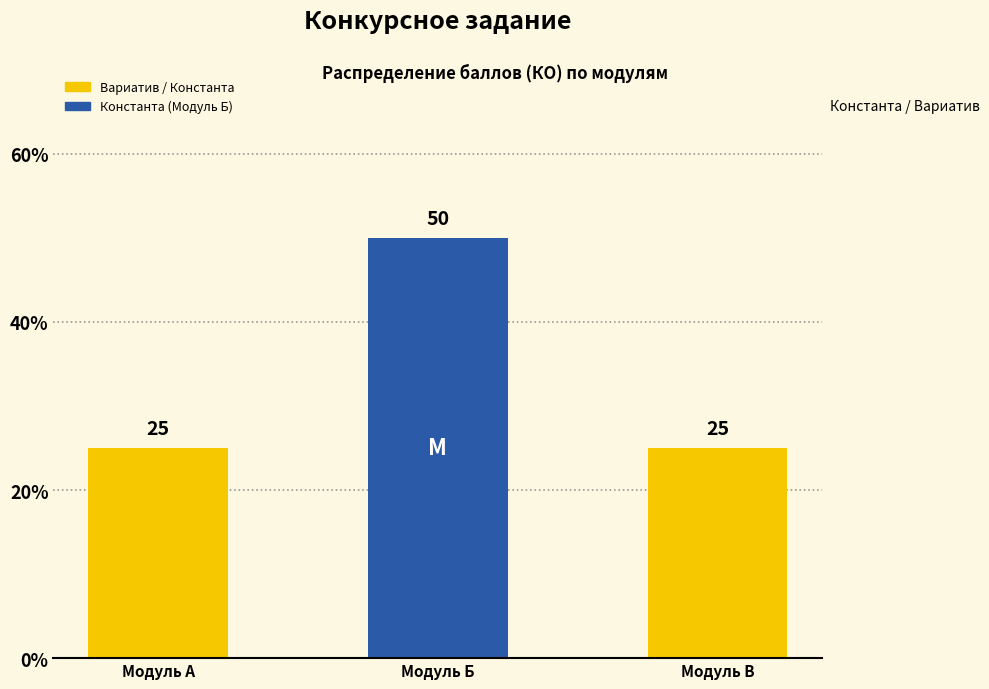

How many data points are above 25?

1